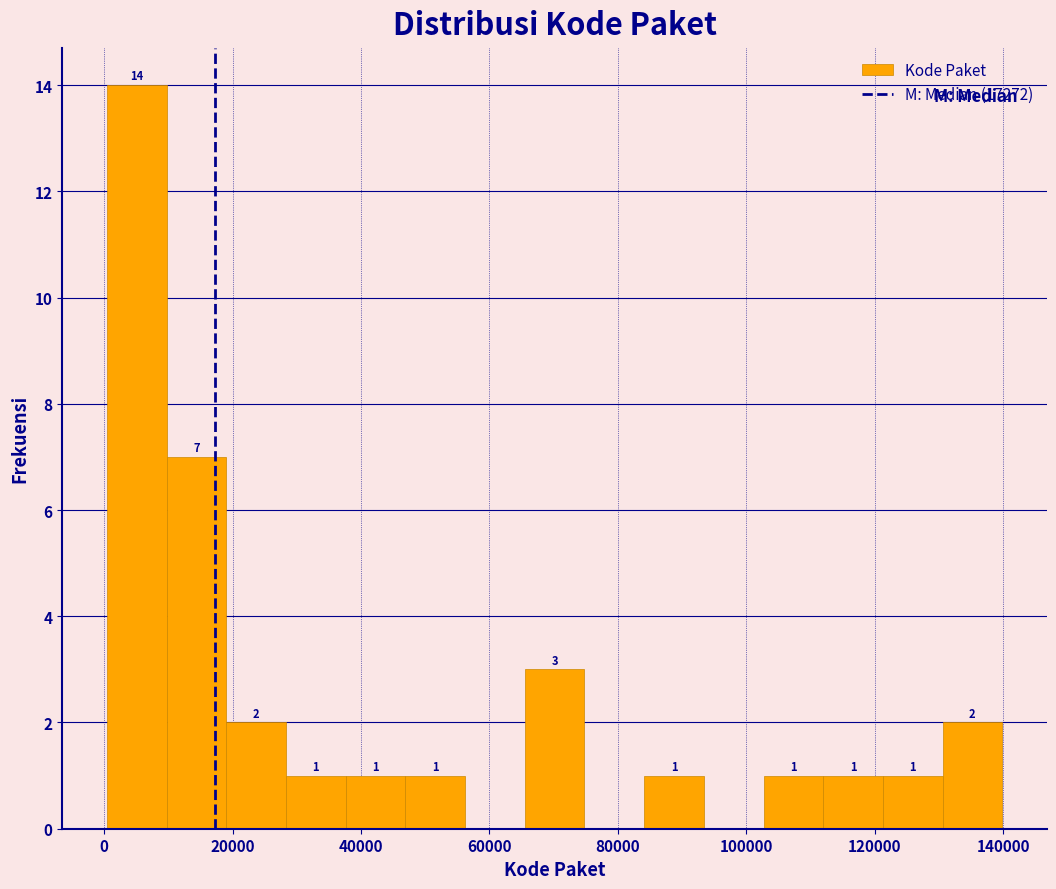

Which range on the x-axis has the tallest bar?

0 to 10000